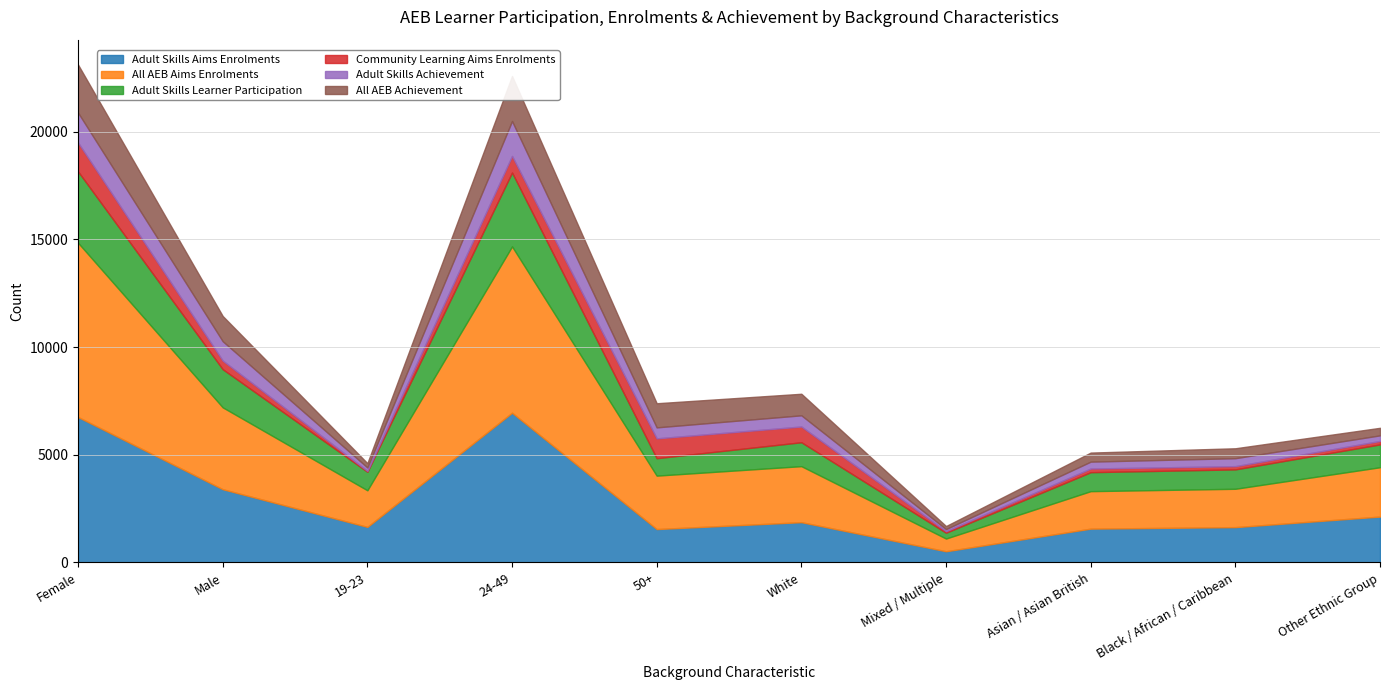

What are all the series names shown in the legend?

Adult Skills Aims Enrolments, All AEB Aims Enrolments, Adult Skills Learner Participation, Community Learning Aims Enrolments, Adult Skills Achievement, All AEB Achievement